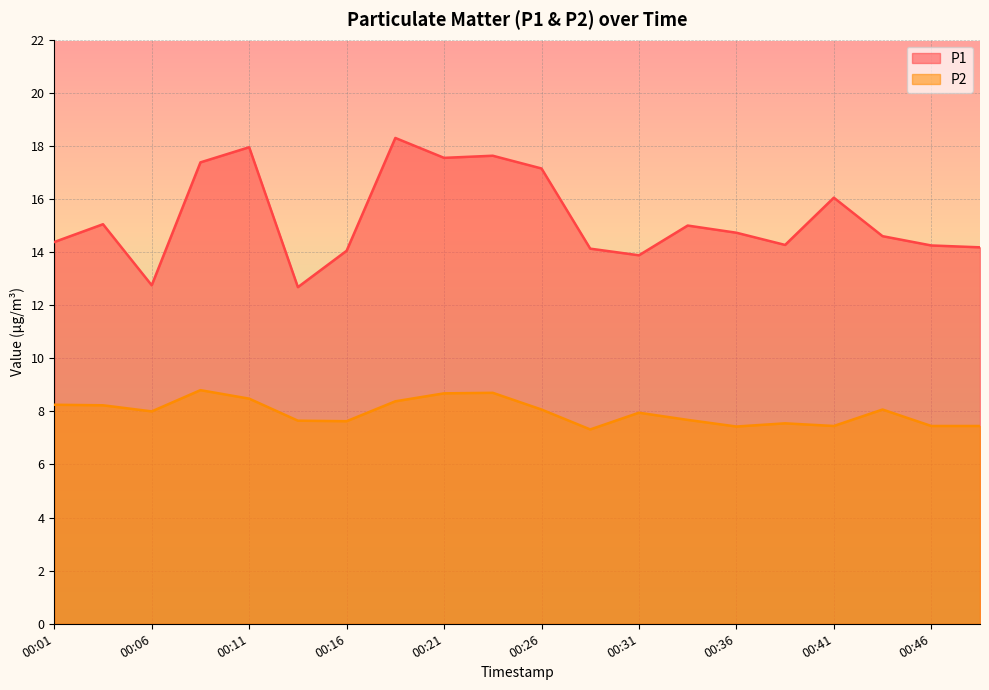

What is the value of the P2 point at the 16th from the left?

7.5